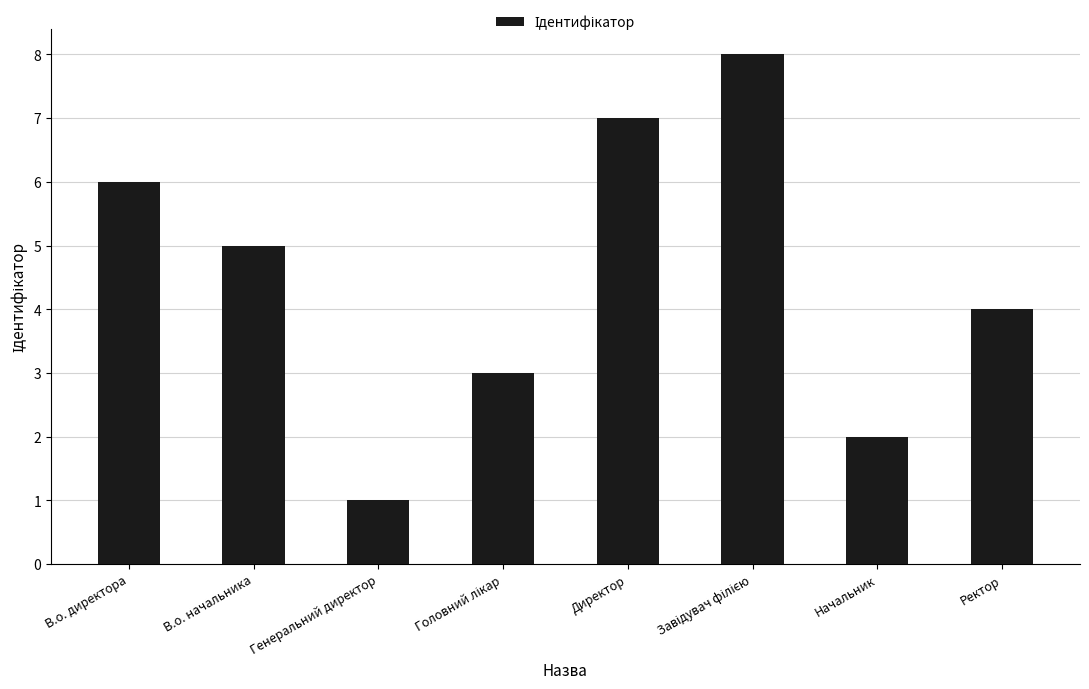

Read the value at В.о. начальника.

5